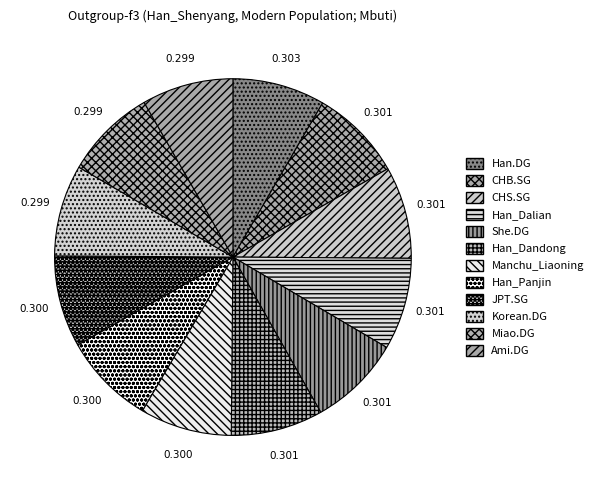

Is there a majority slice in this chart?

No